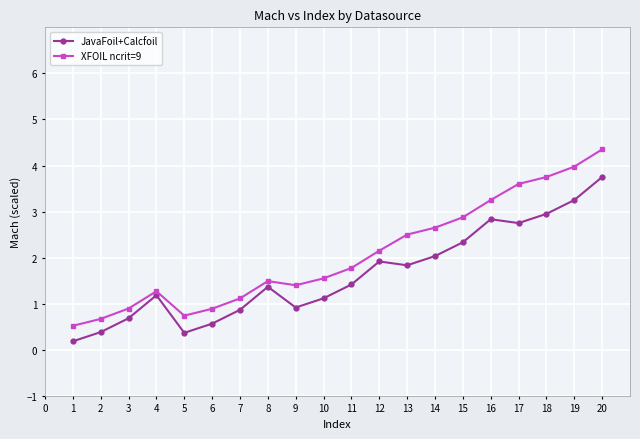

At which category is the sum across all series the highest?

20